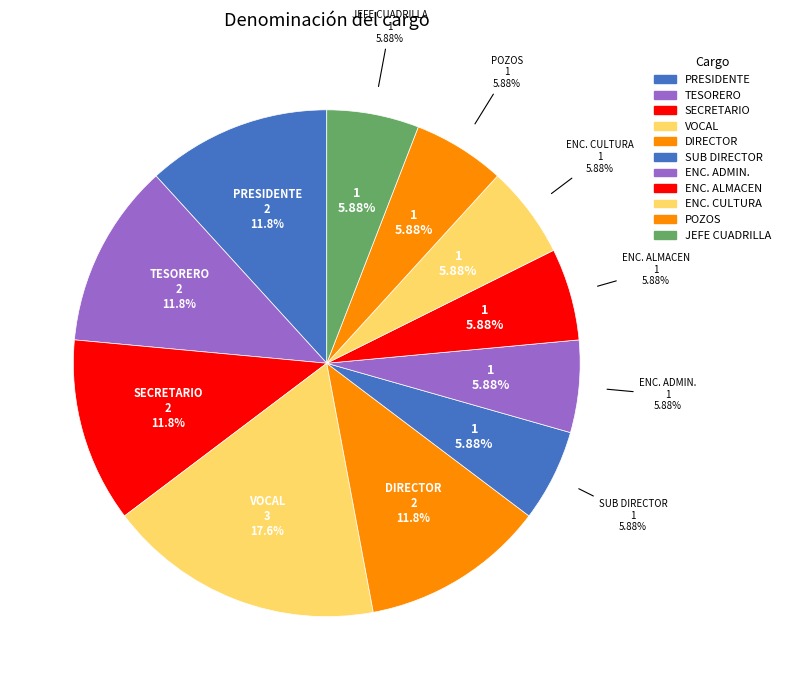

To the nearest percent, what is the average slice percentage?

9%